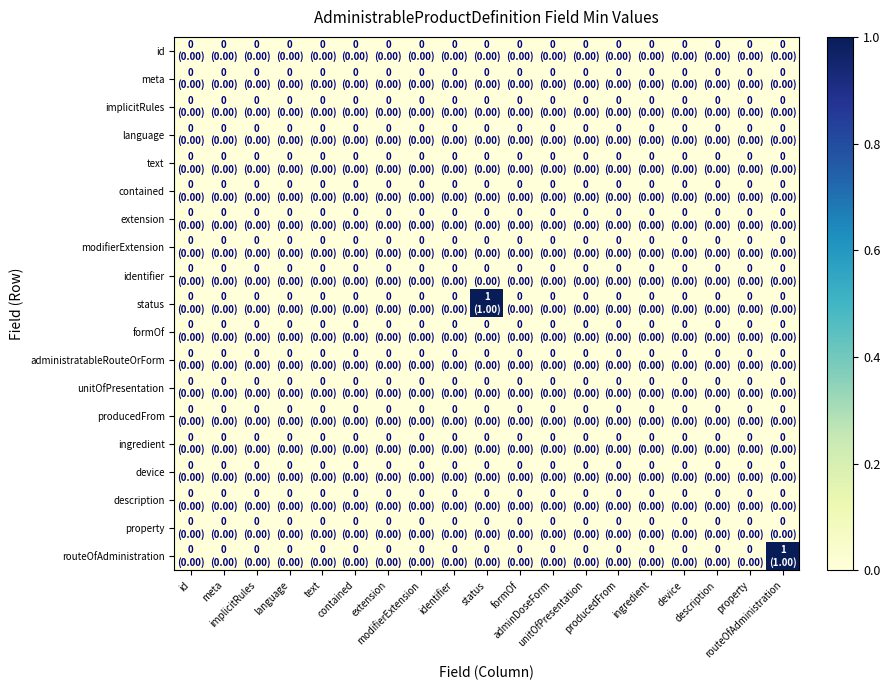

Between ingredient and text, which is larger?

ingredient